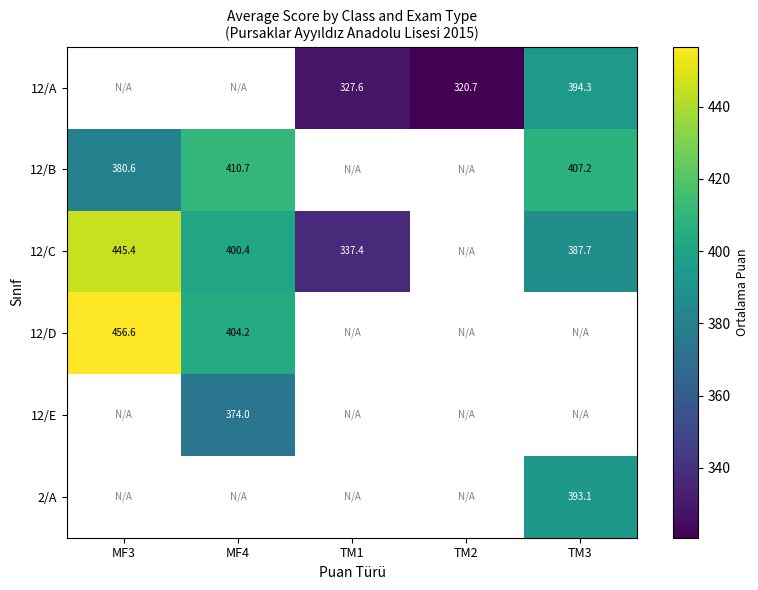

At TM2, list the series in order from smallest to largest.

12/A, 12/B, 12/C, 12/D, 12/E, 2/A